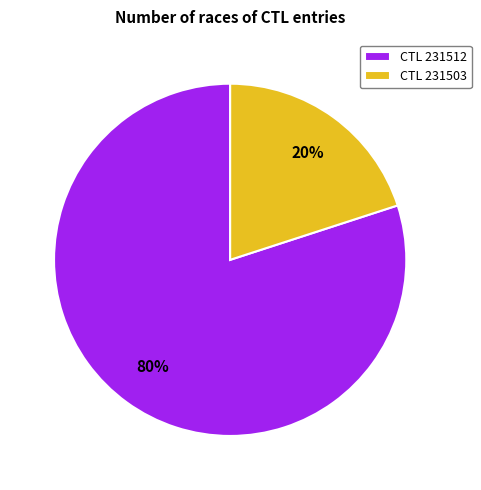

Do CTL 231512 and CTL 231503 together represent more than half of the pie?

Yes